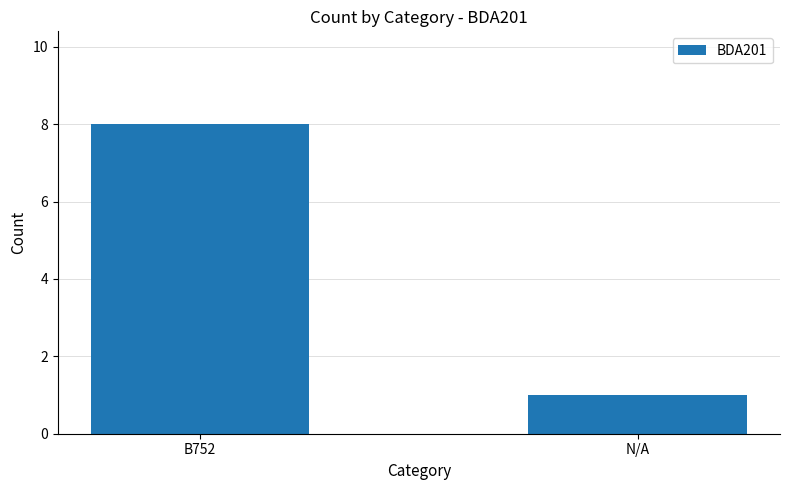

What is the difference between the values at N/A and B752?

7